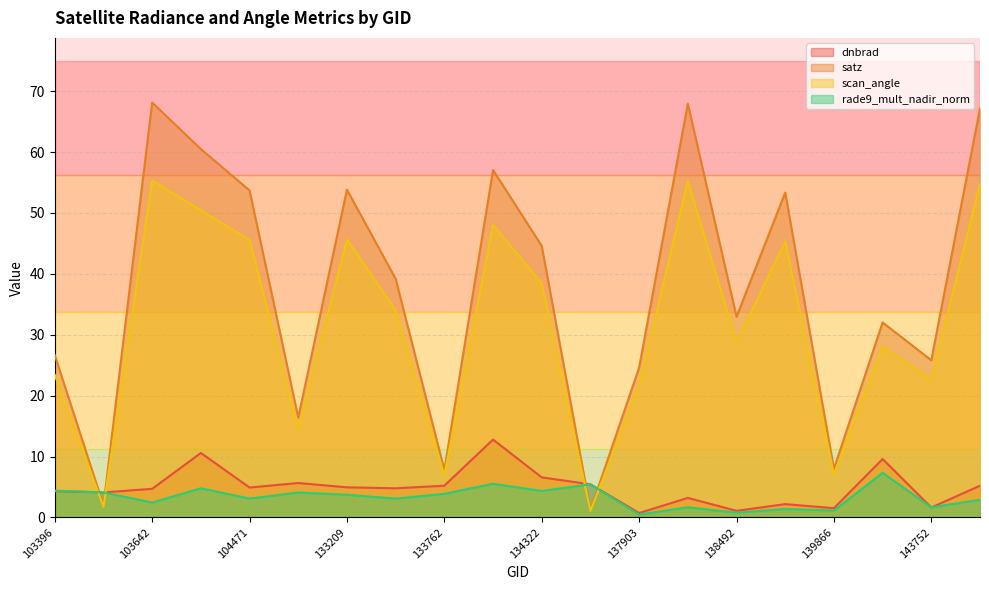

The satz series shows 76.3 at 139283. True or false?

False